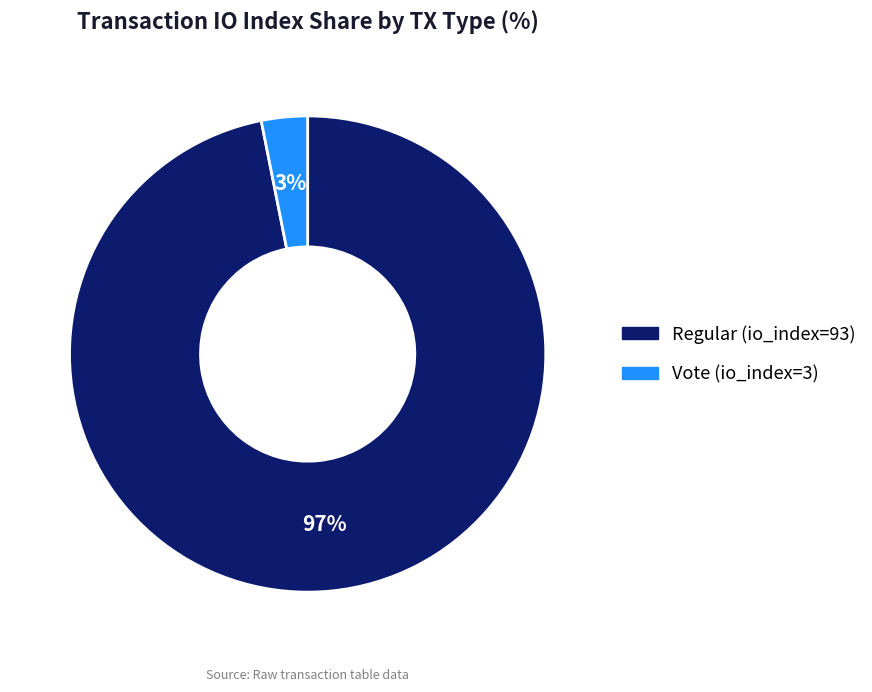

Do Vote (io_index=3) and Regular (io_index=93) together represent more than half of the pie?

Yes